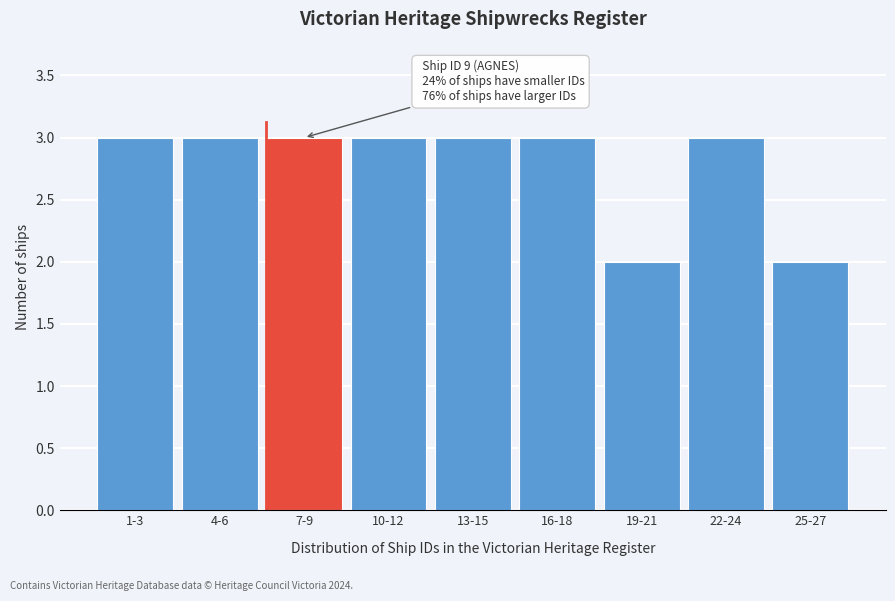

Reading left to right, extract all data points from this chart.

1-3=3	4-6=3	7-9=3	10-12=3	13-15=3	16-18=3	19-21=2	22-24=3	25-27=2